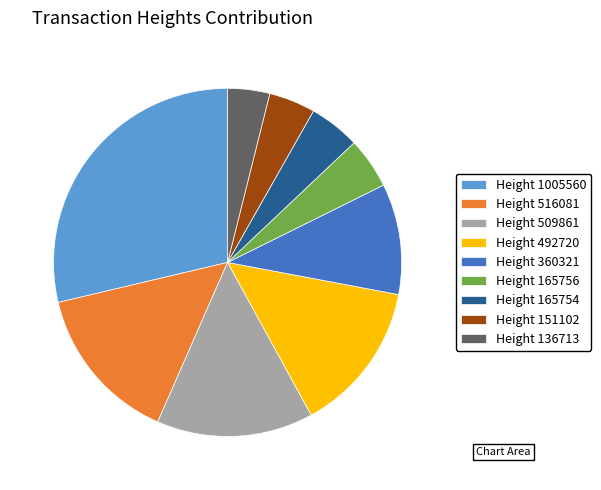

Does Height 509861 represent more than half of the total?

No